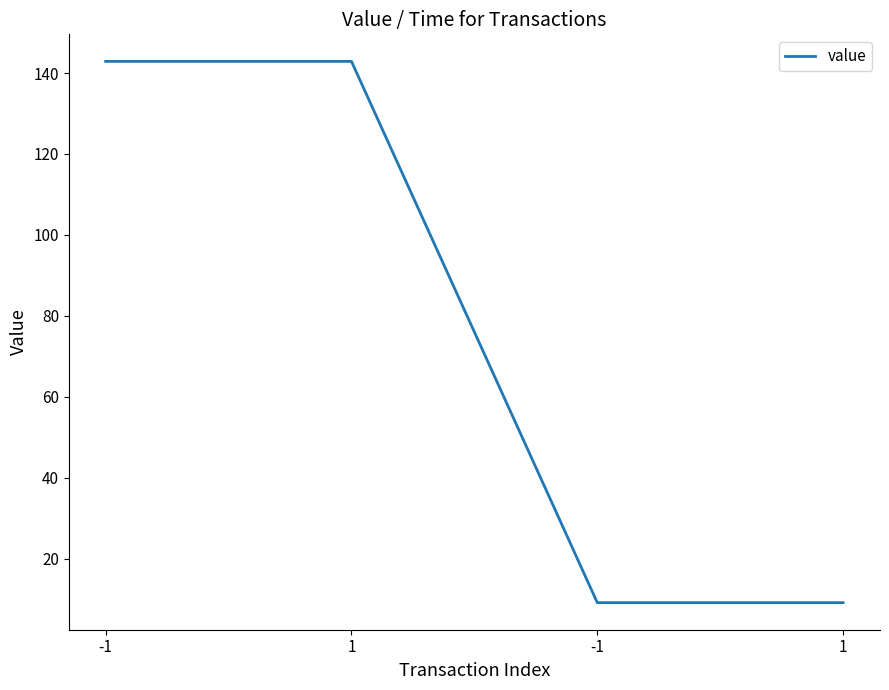

Reading right to left, extract all data points from this chart.

1=9.1	-1=9.1	1=142.9	-1=142.9